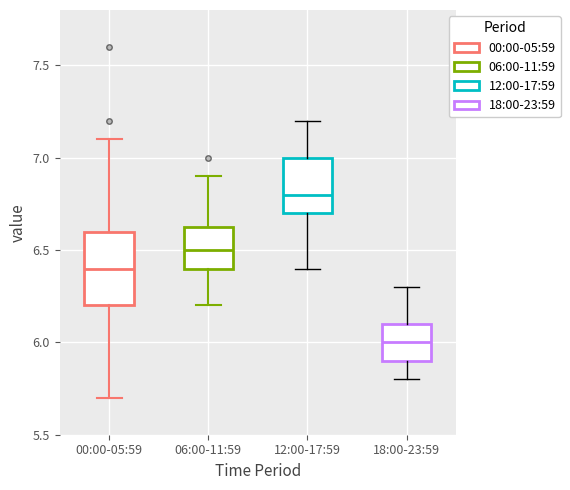

Reading left to right, transcribe this box plot: for each box, give where its median line is, the range the box spans, and where its two whiskers end, as read against the y-axis. The values are not printed on the chart, so give them approximately, as read against the axis.

00:00-05:59: median 6.40, box 6.20 to 6.60, whiskers 5.70 to 7.10
06:00-11:59: median 6.50, box 6.40 to 6.65, whiskers 6.20 to 6.90
12:00-17:59: median 6.80, box 6.70 to 7.00, whiskers 6.40 to 7.20
18:00-23:59: median 6.00, box 5.90 to 6.10, whiskers 5.80 to 6.30